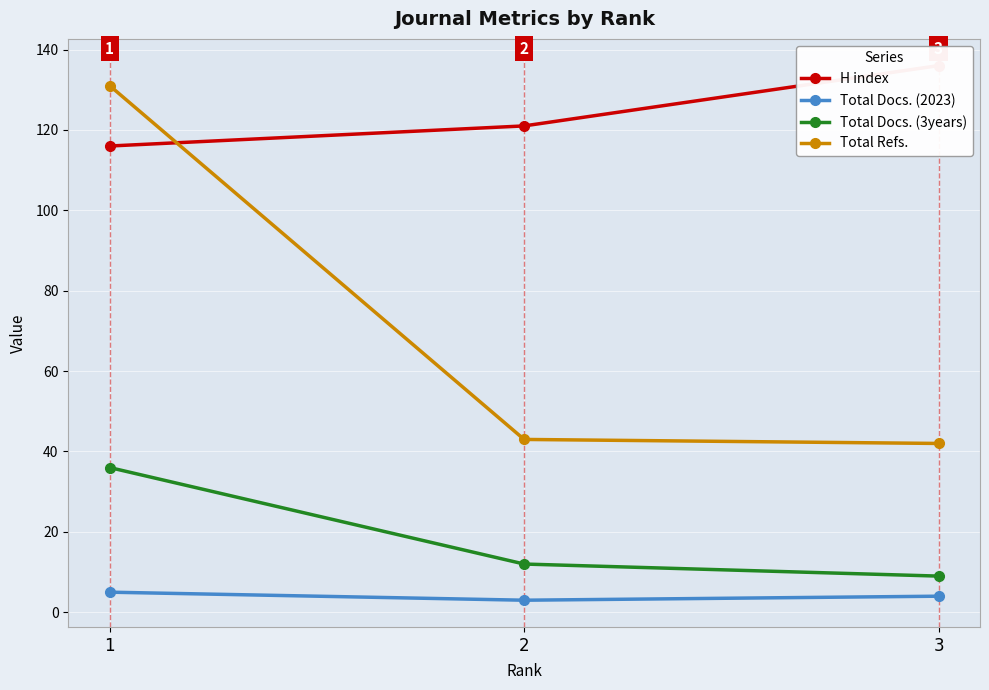

At which category is the sum across all series the highest?

1